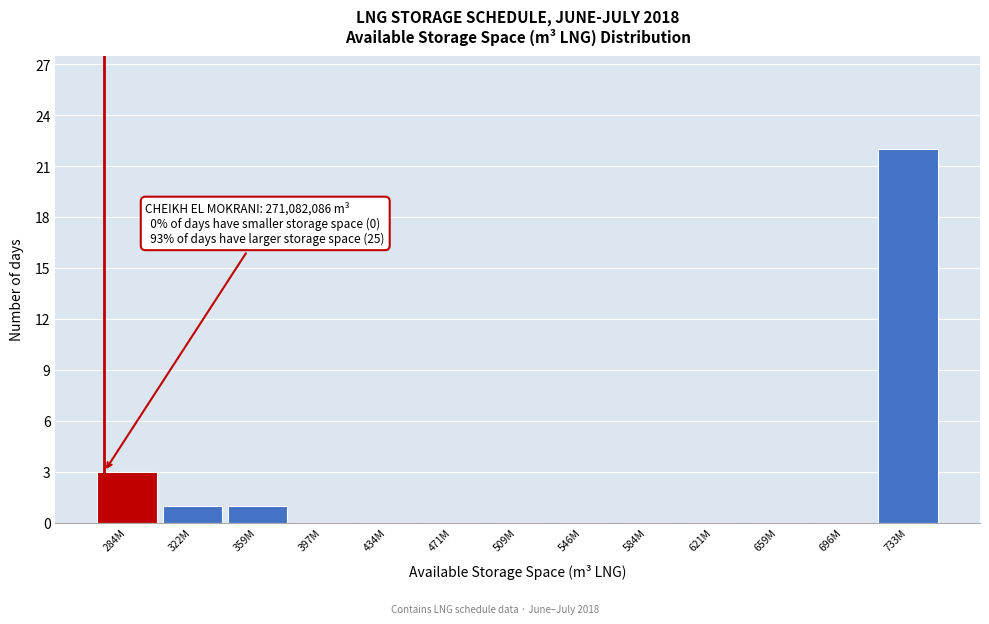

Reading left to right, what are all the values shown in this chart?

284M=3	322M=1	359M=1	397M=0	434M=0	471M=0	509M=0	546M=0	584M=0	621M=0	659M=0	696M=0	733M=22